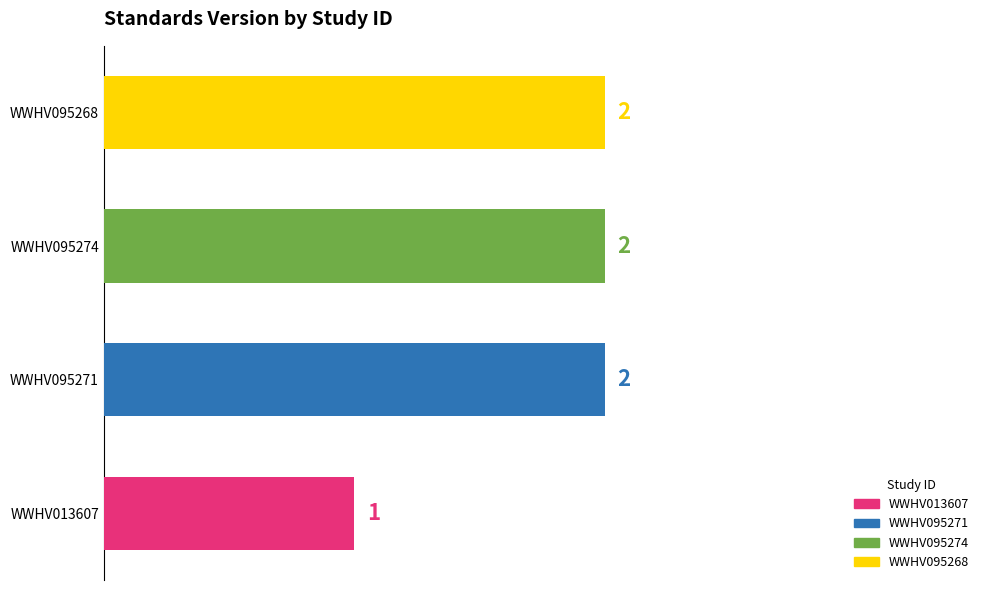

Does the chart contain stacked bars?

No